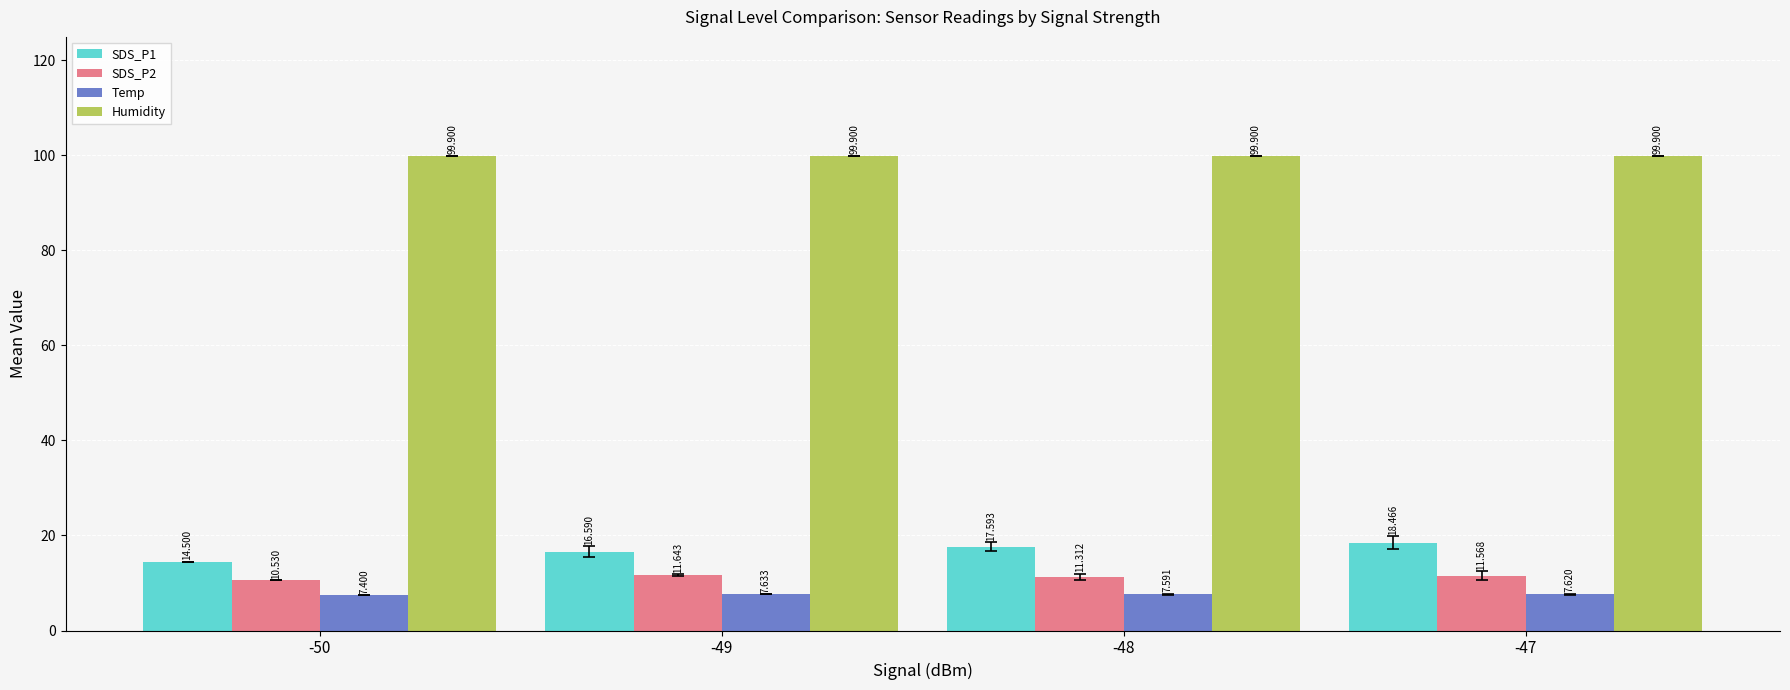

How many groups of bars are there?

4